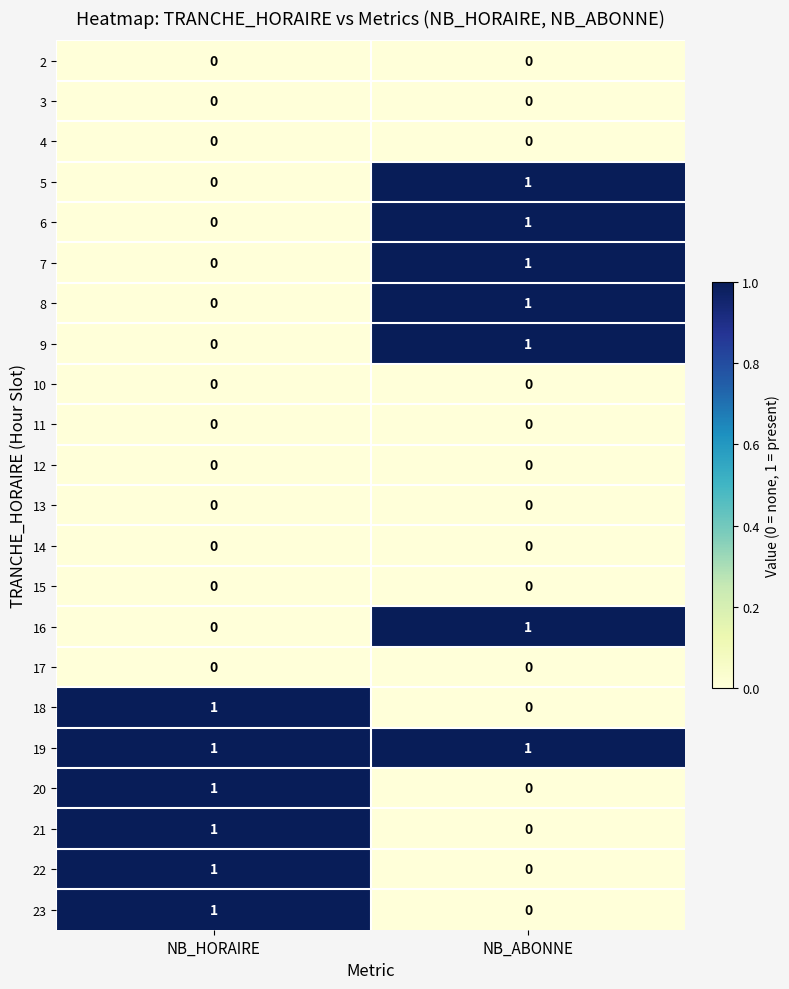

At which category is the sum across all series the highest?

NB_ABONNE